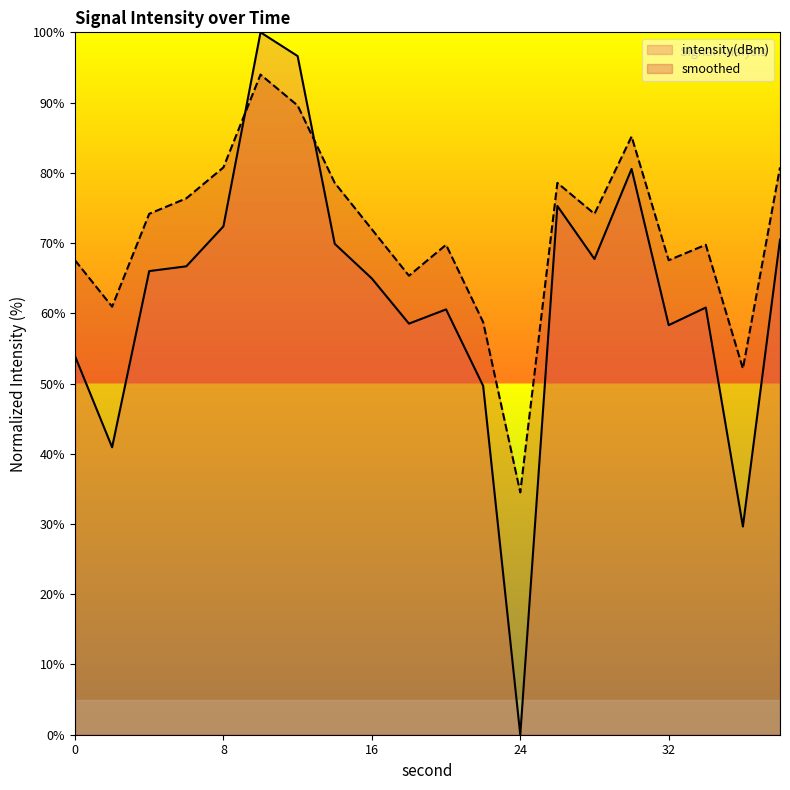

Where is intensity(dBm) nearest to the value 50?

22